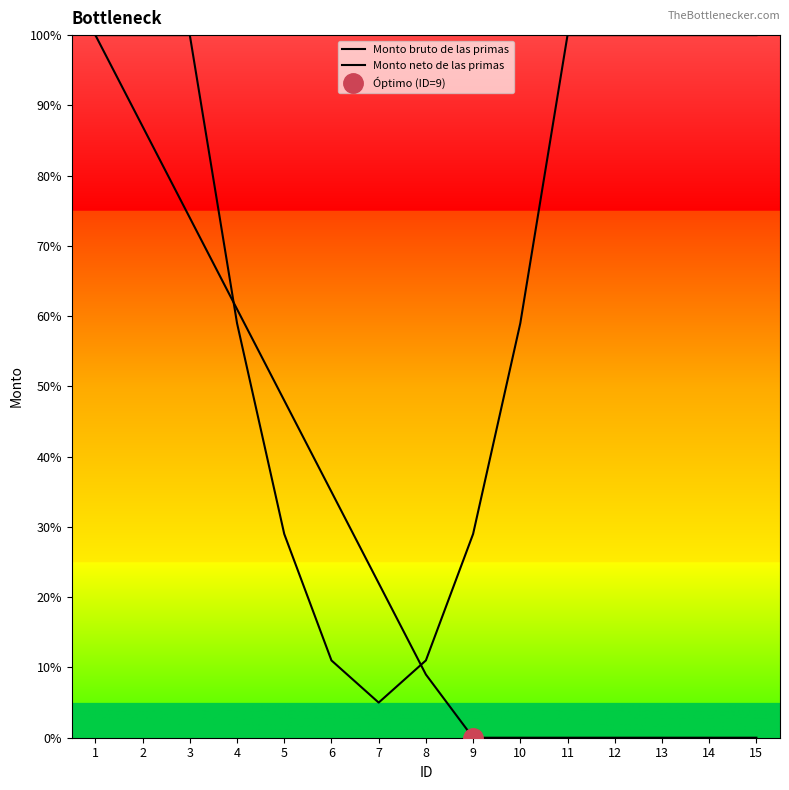

The value of Monto bruto de las primas at 8 is 4. True or false?

False